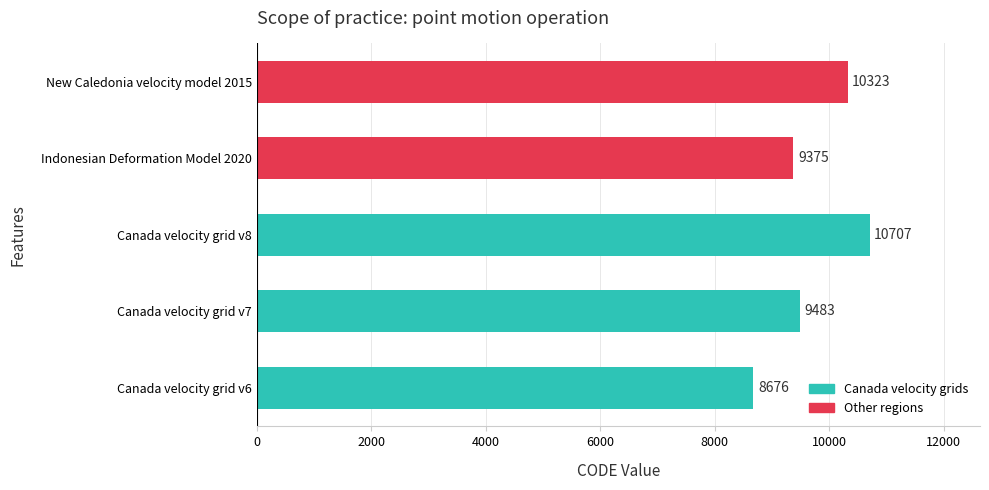

How many bars are there in total?

5